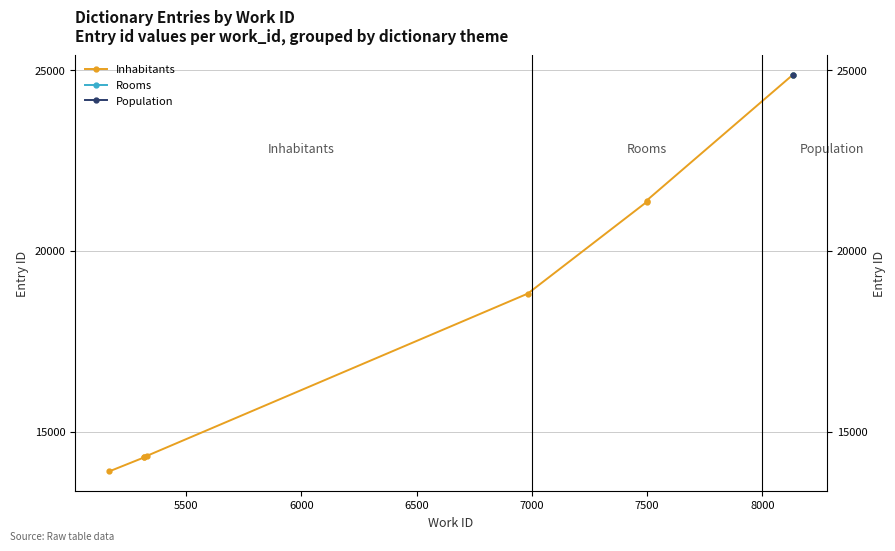

Count the number of values greater than 18818.

3